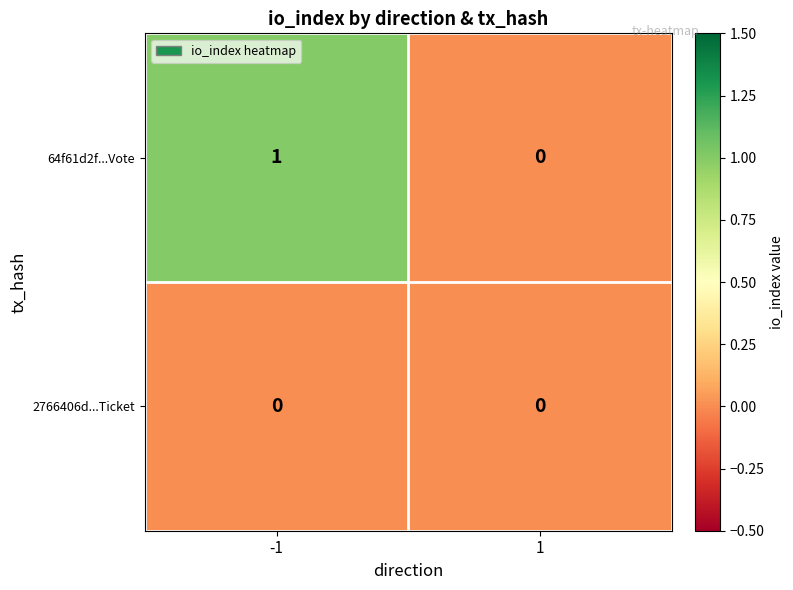

How many values in 64f61d2f...Vote are above zero?

1